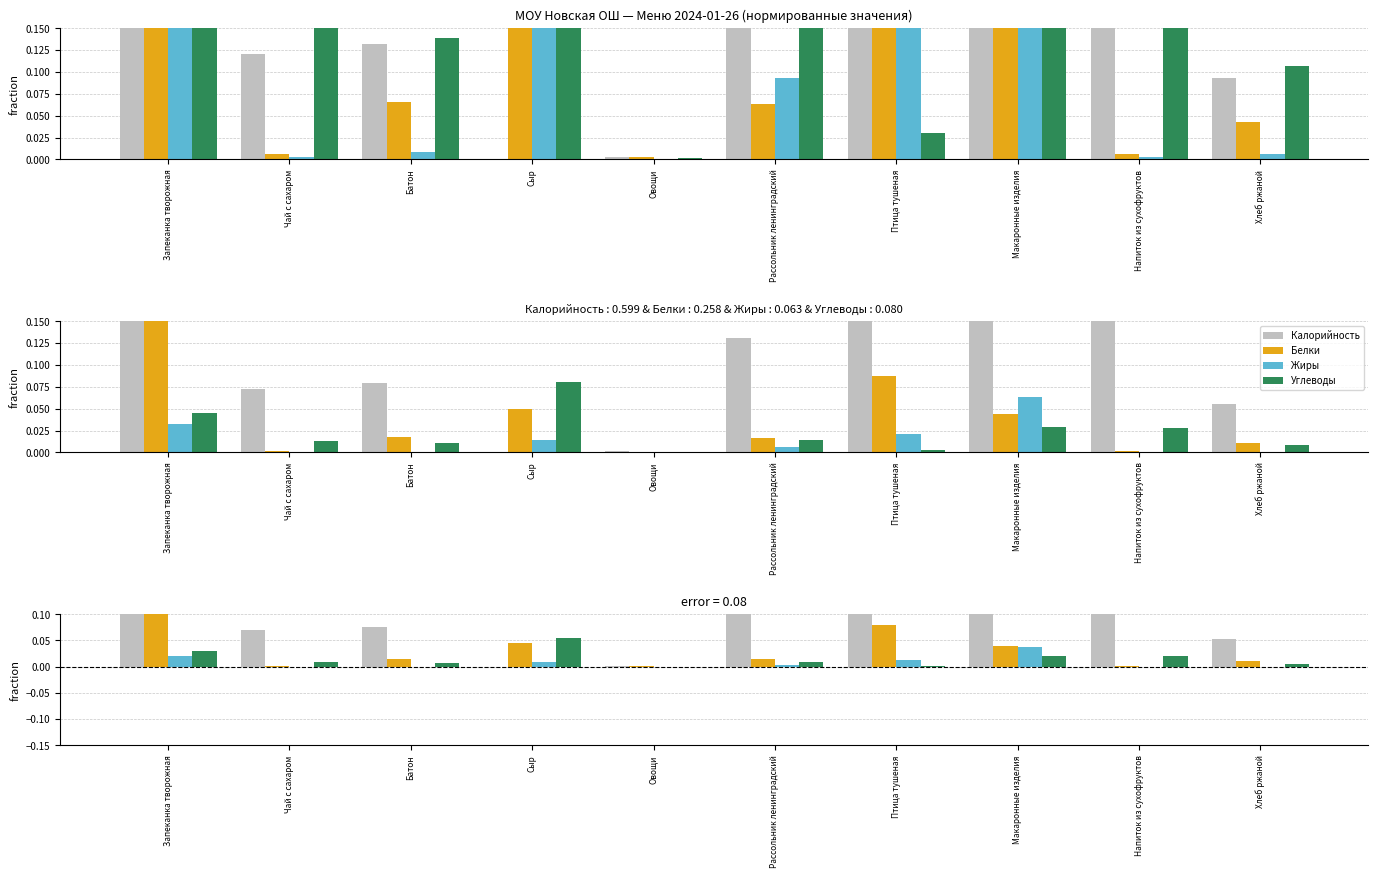

What is the spread (max minus min) of values at Хлеб ржаной?

0.1